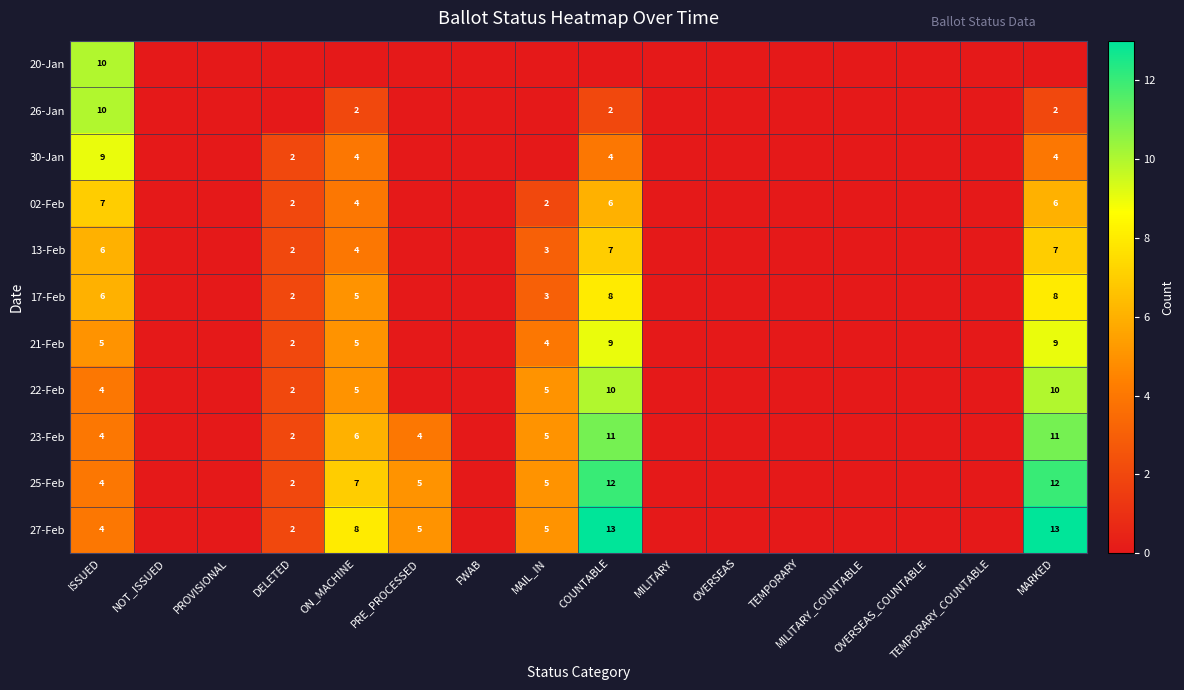

How many data points in 21-Feb are above 0?

6